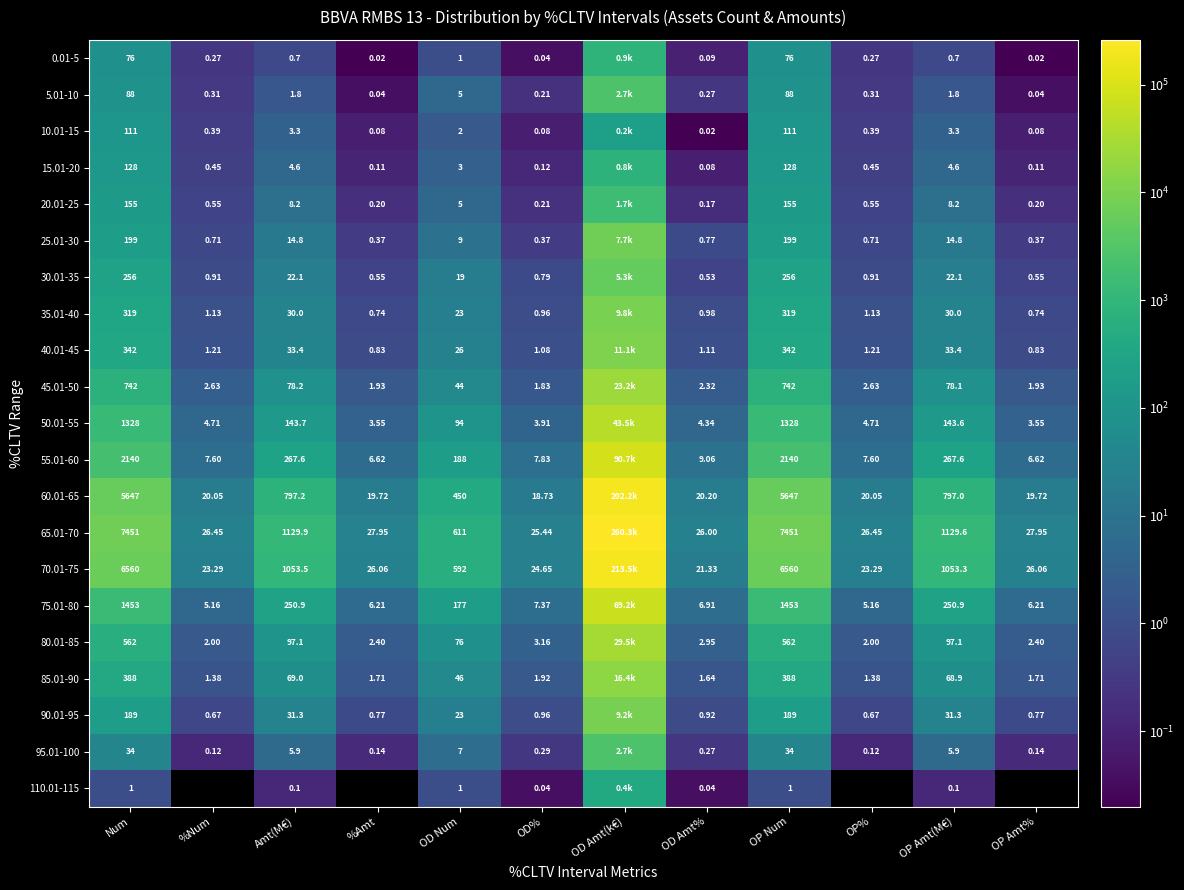

Is the value of 10.01-15 at OP% greater than the value of 55.01-60 at Amt(M€)?

No